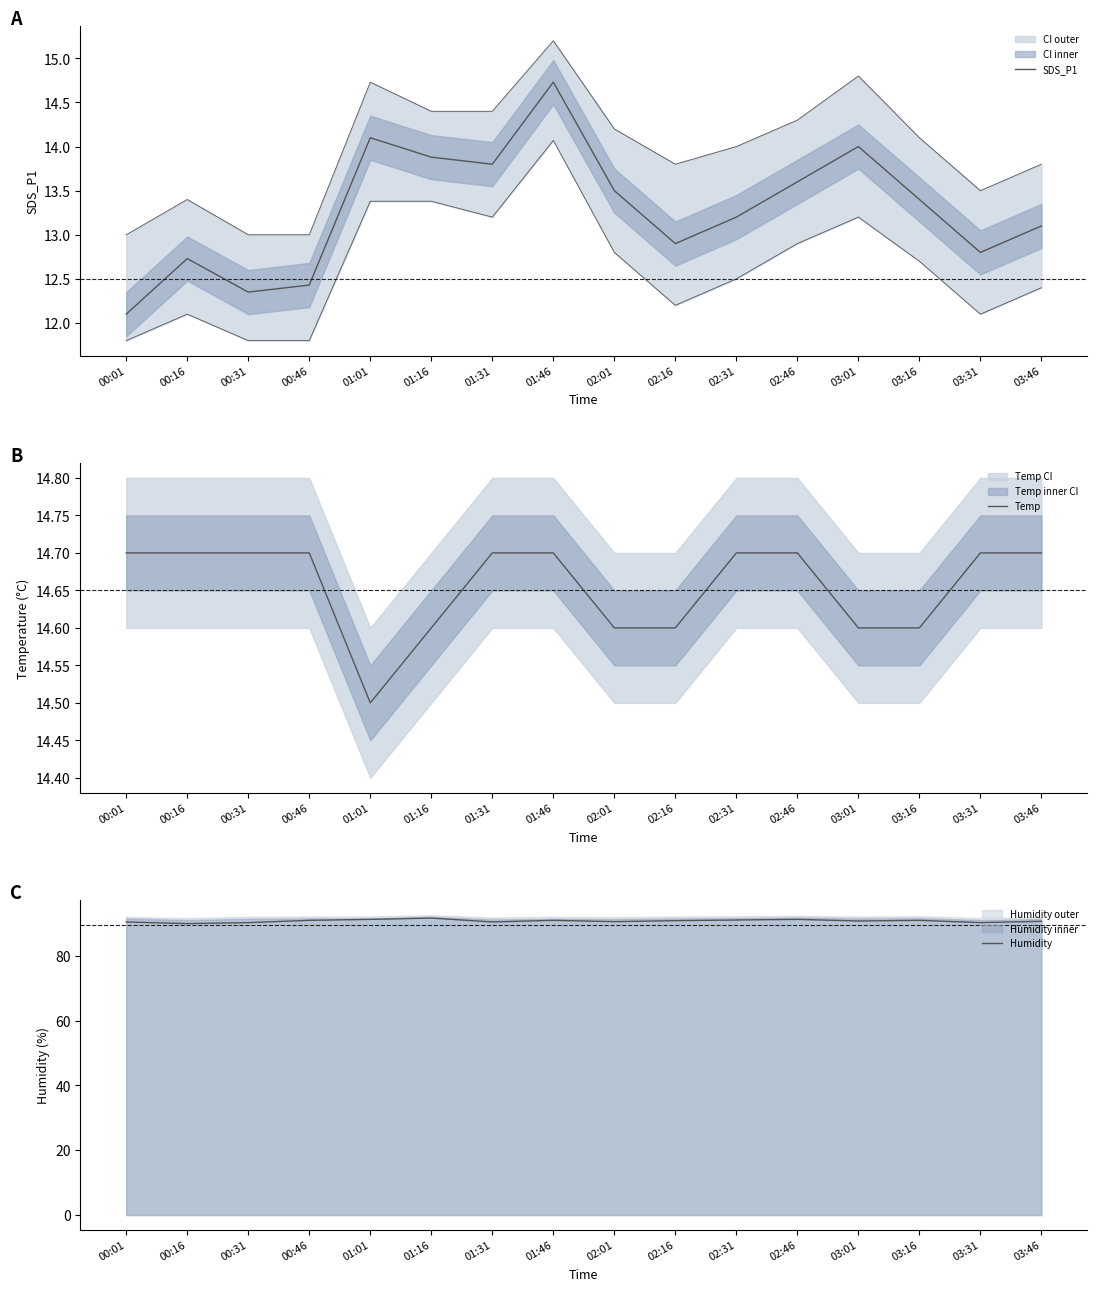

Is the value of SDS_P1 at 00:46 greater than the value of Temp at 01:16?

No